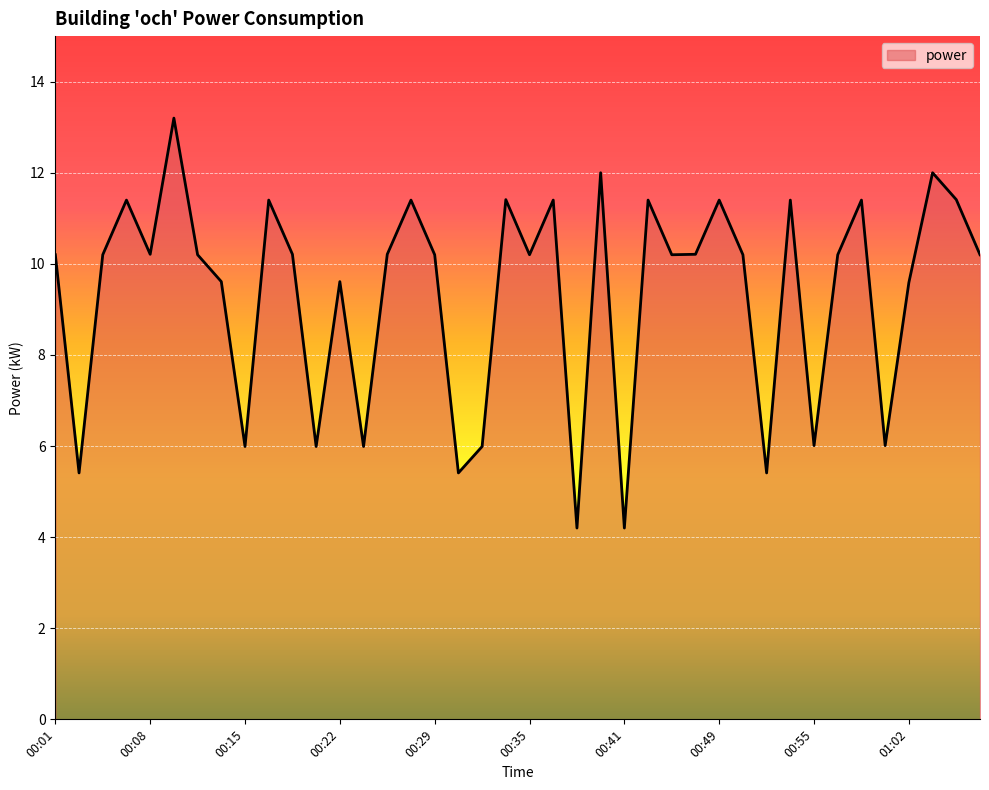

True or false: the data has more than 1 interior local peaks.

True